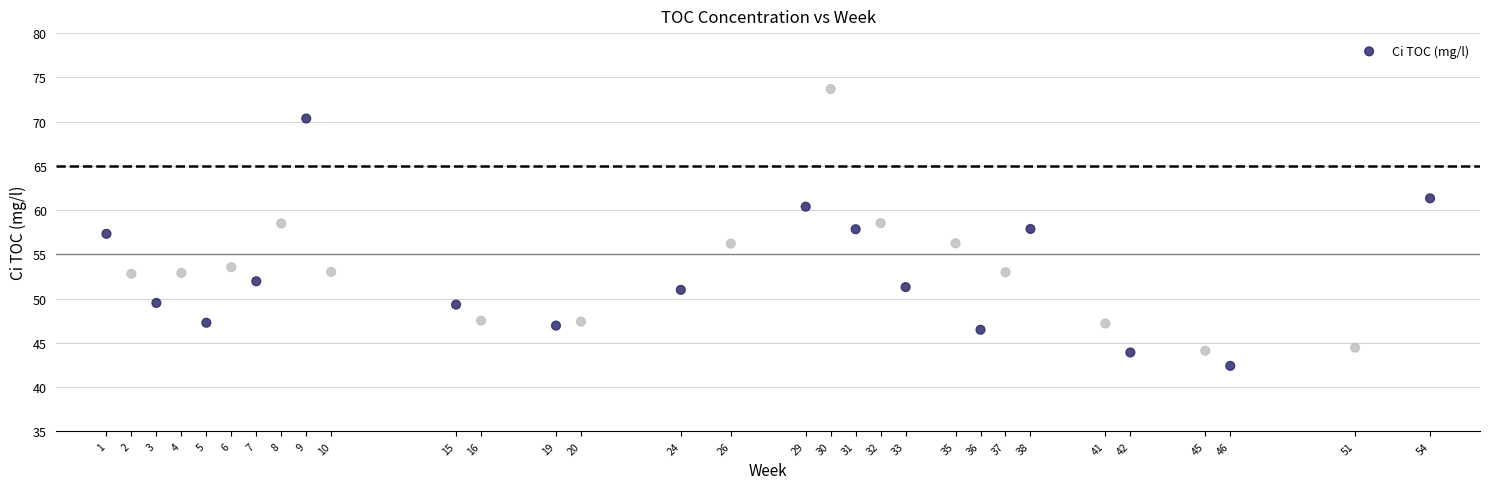

What is the range of Y values (max minus min)?

31.3